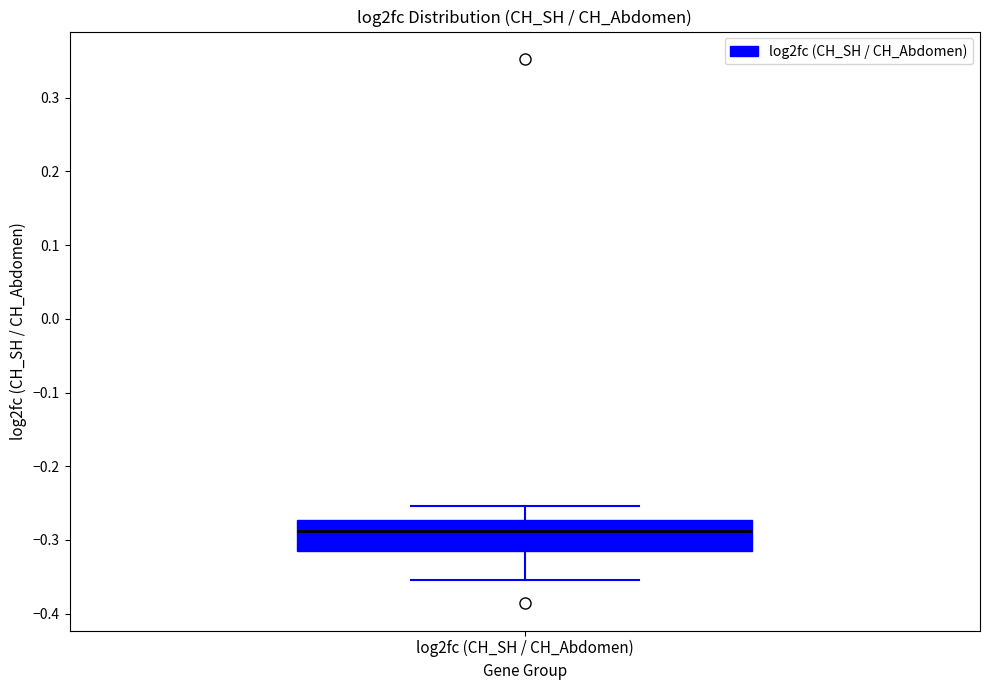

Where does the upper whisker of the box for log2fc (CH_SH / CH_Abdomen) end on the y-axis? The values are not printed on the chart, so give them approximately, as read against the axis.

-0.25